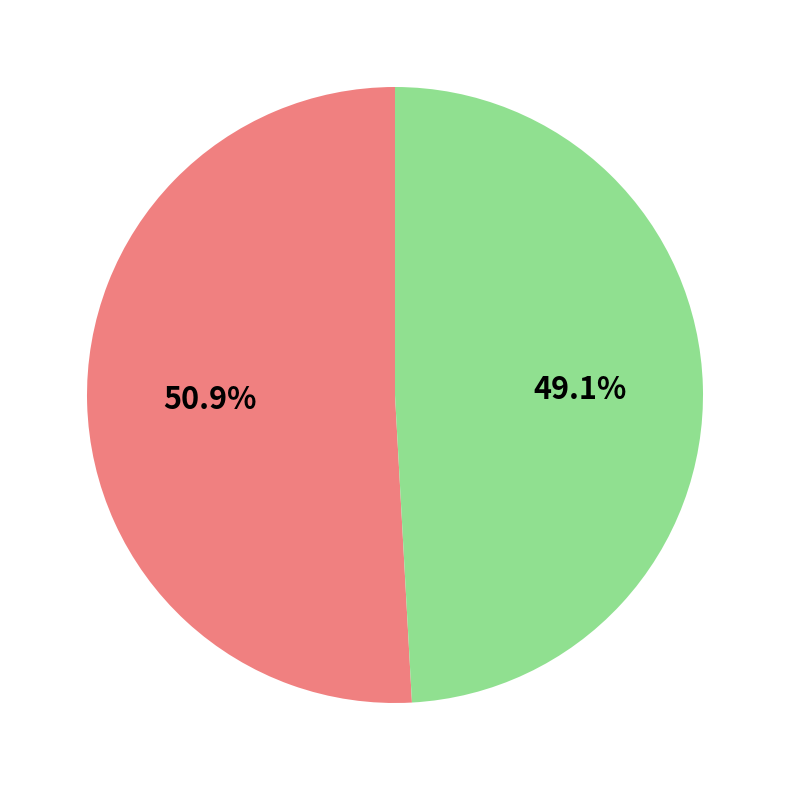

Is there any slice that represents more than half of the pie?

Yes